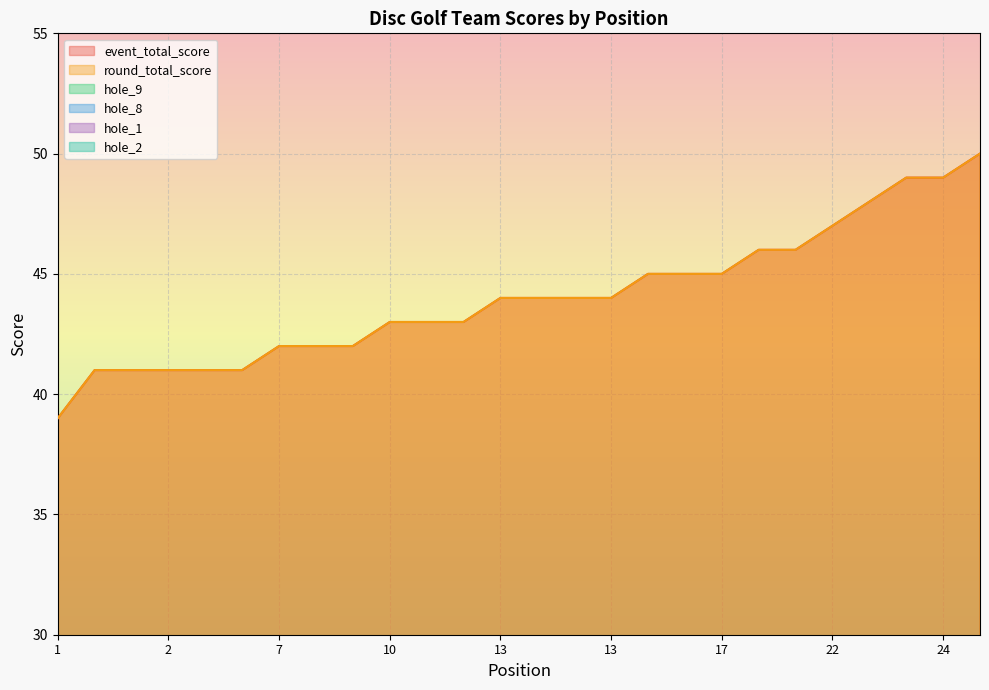

What is the difference between the highest and lowest values at 7?

40